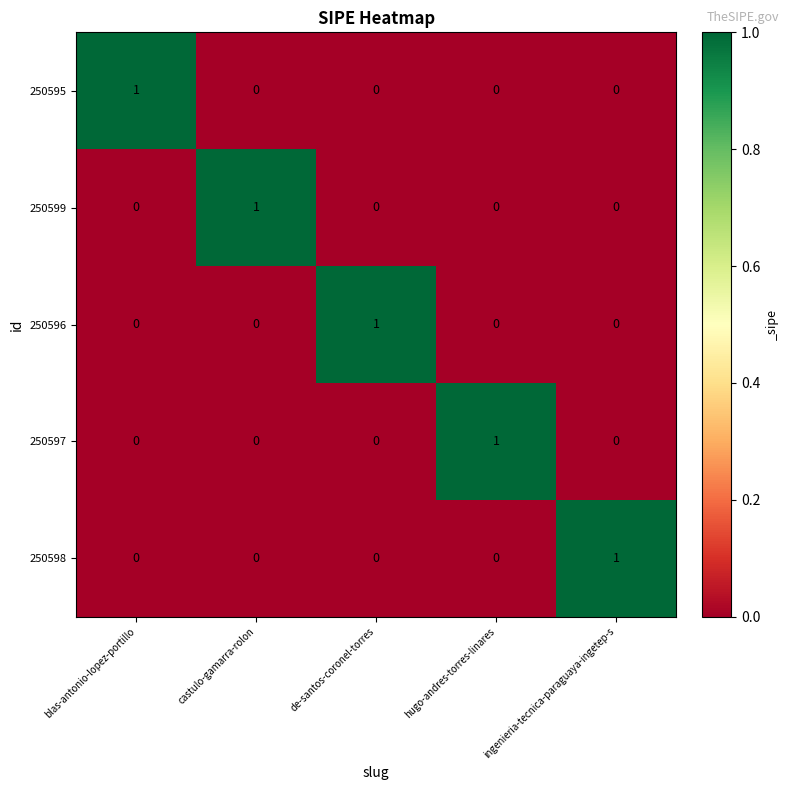

Is it true that 250598 equals -1 at de-santos-coronel-torres?

False